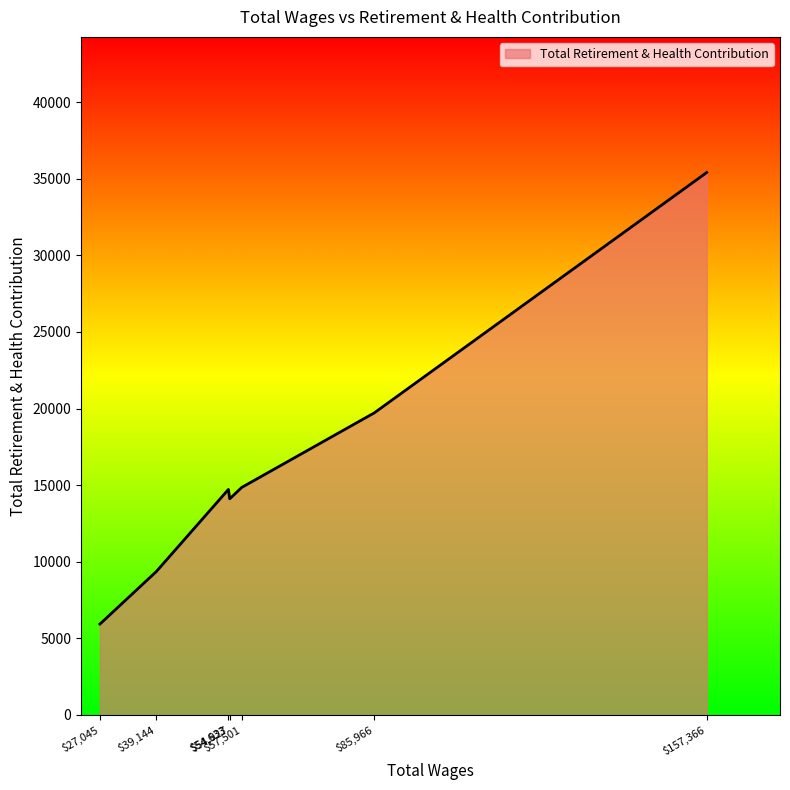

How many values are between 9358 and 19719?

5